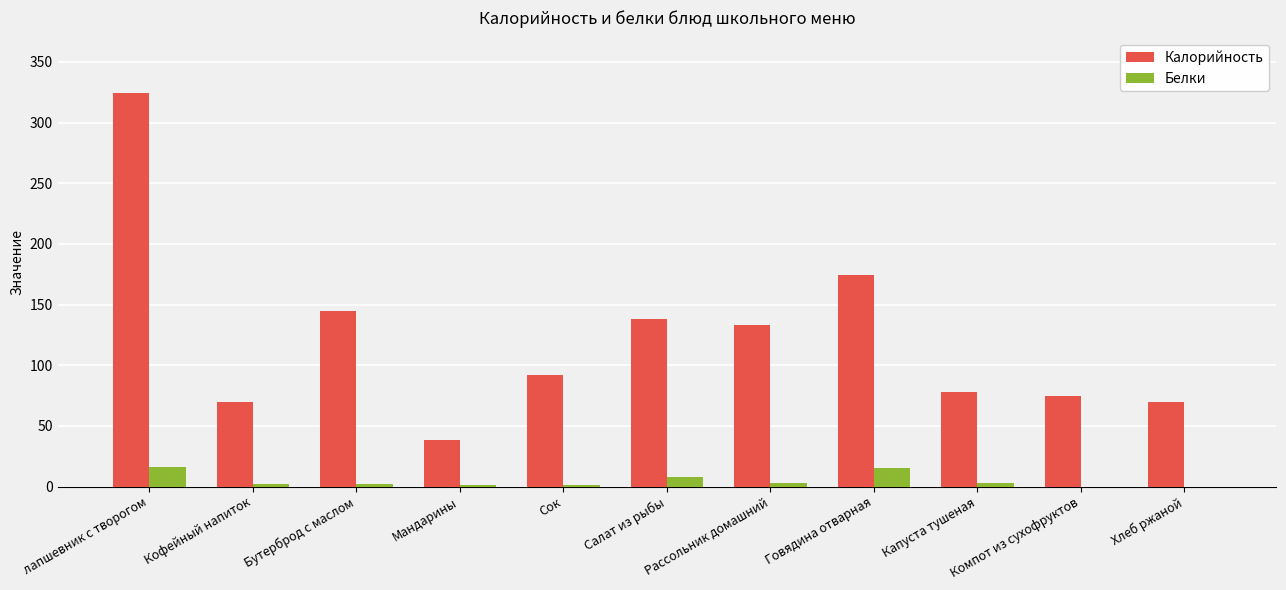

At which category is the sum across all series the highest?

лапшевник с творогом